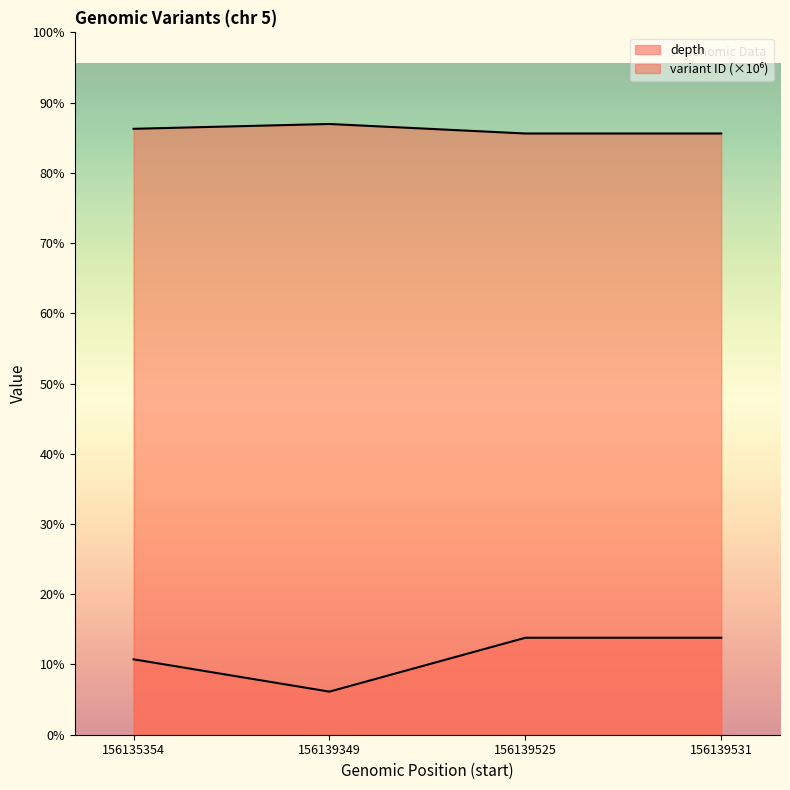

How many lines are shown in the chart?

2